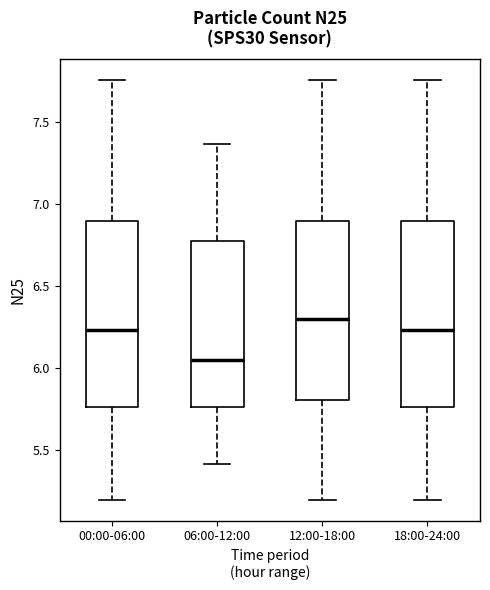

Where does the lower whisker of the box for 06:00-12:00 end on the y-axis? The values are not printed on the chart, so give them approximately, as read against the axis.

5.40